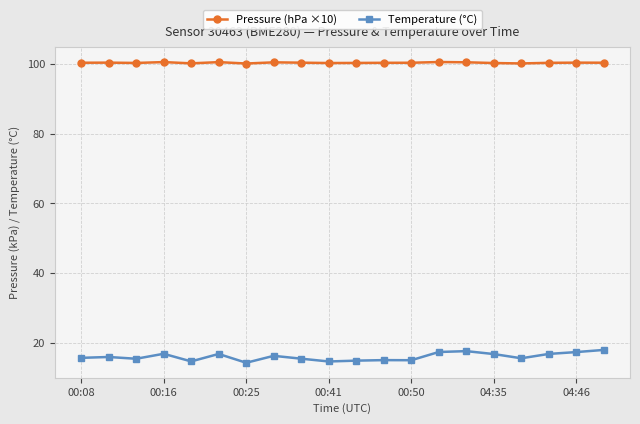

Does the chart have visible grid lines?

Yes